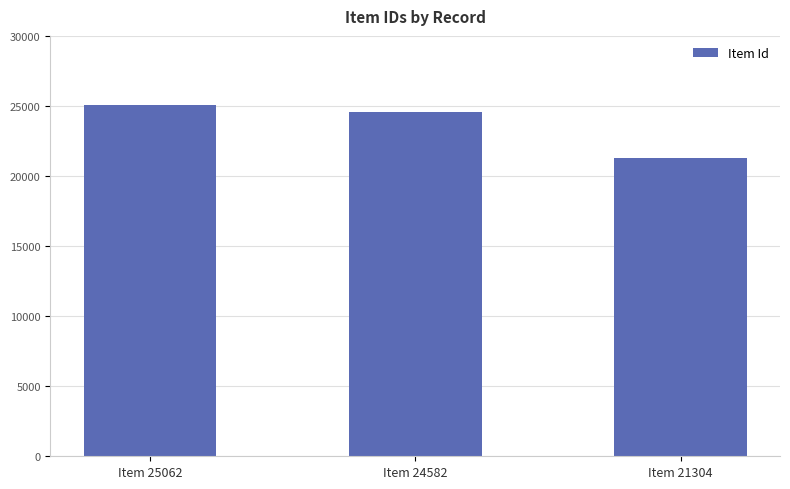

Which label corresponds to the largest value in the chart?

Item 25062